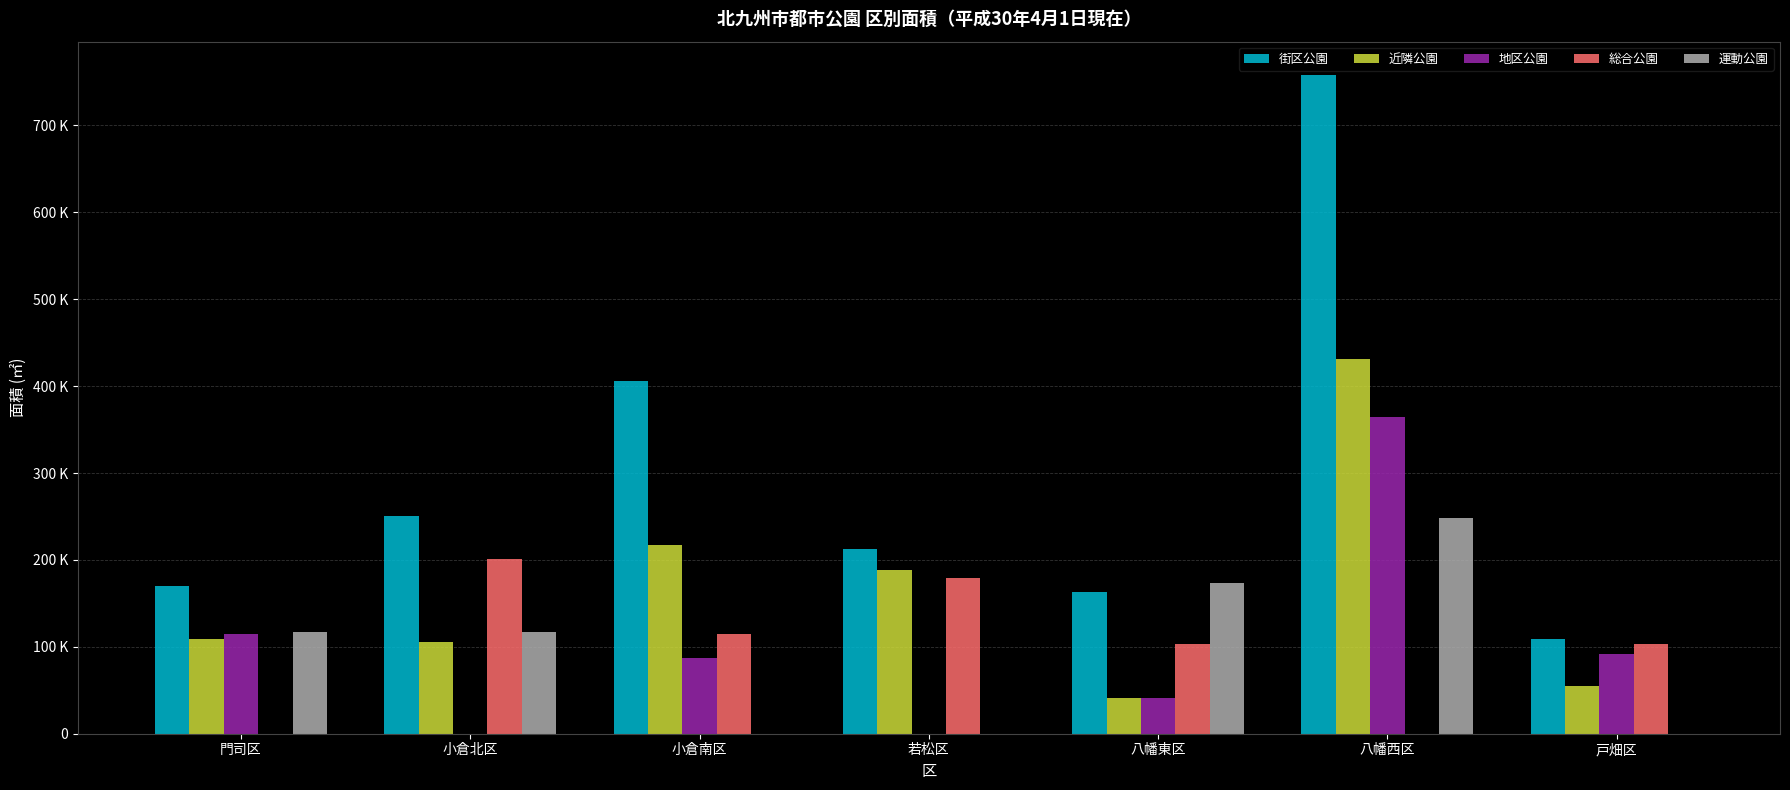

Does the chart contain stacked bars?

No